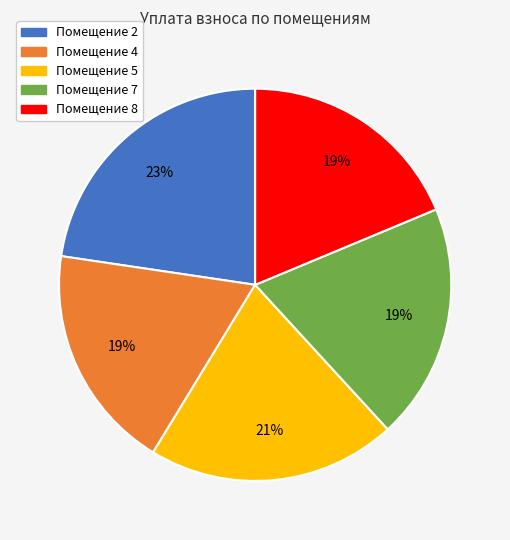

Do Помещение 2 and Помещение 5 together represent more than half of the pie?

No